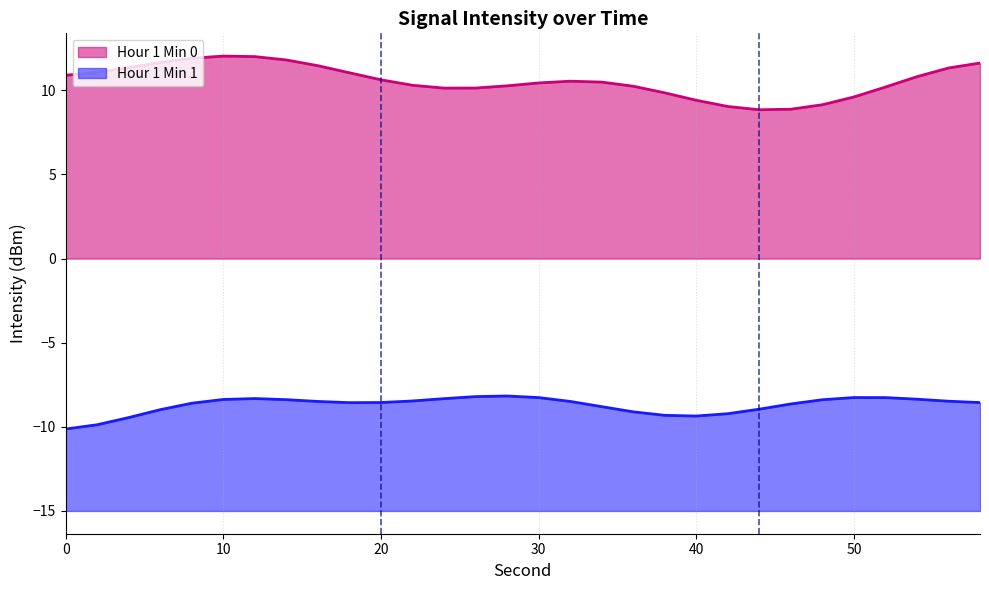

The value of Hour 1 Min 0 line at 11 is 10.3. True or false?

True